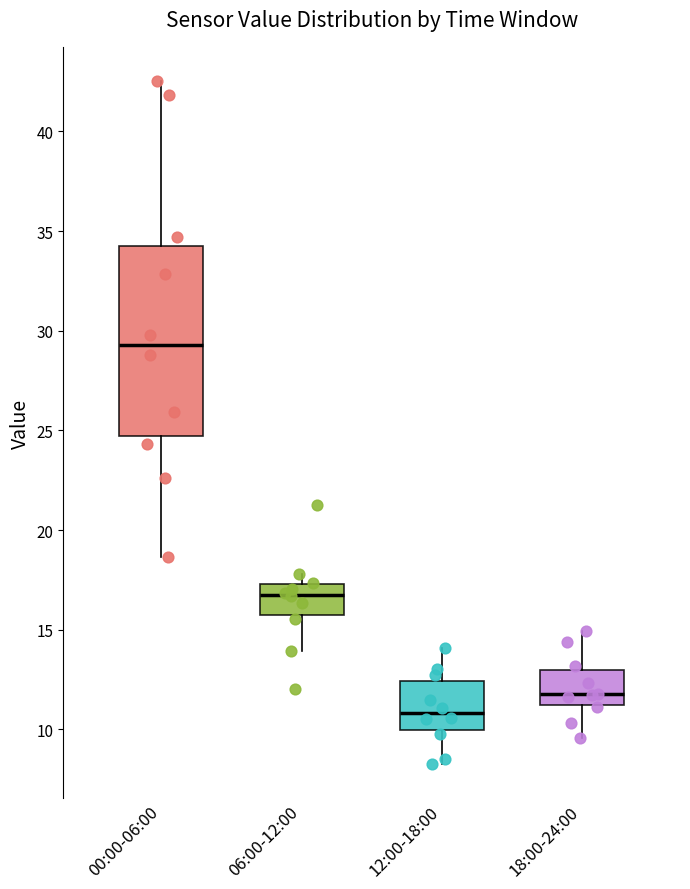

Where is the lower edge of the box for 00:00-06:00 on the y-axis? The values are not printed on the chart, so give them approximately, as read against the axis.

24.5